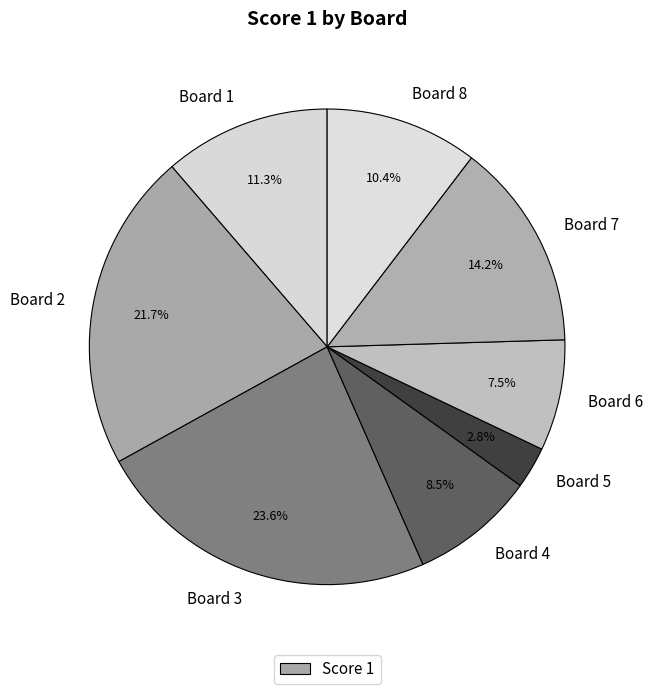

To the nearest percent, what is the average slice percentage?

12%